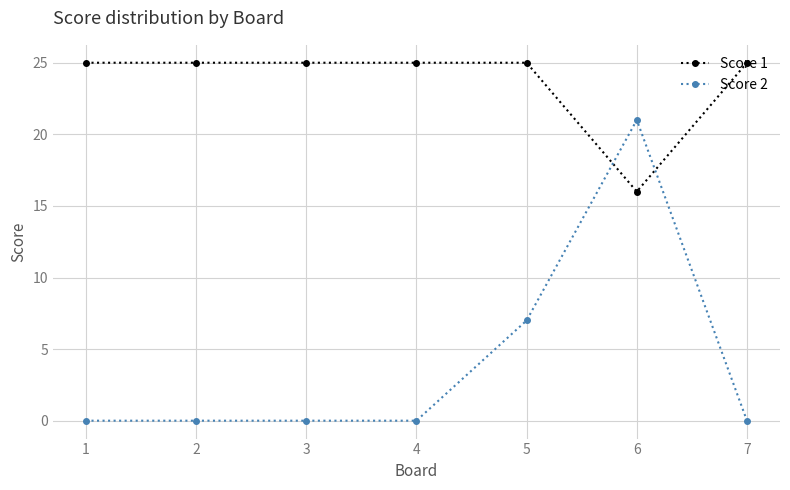

Which series has the largest range (max minus min)?

Score 2